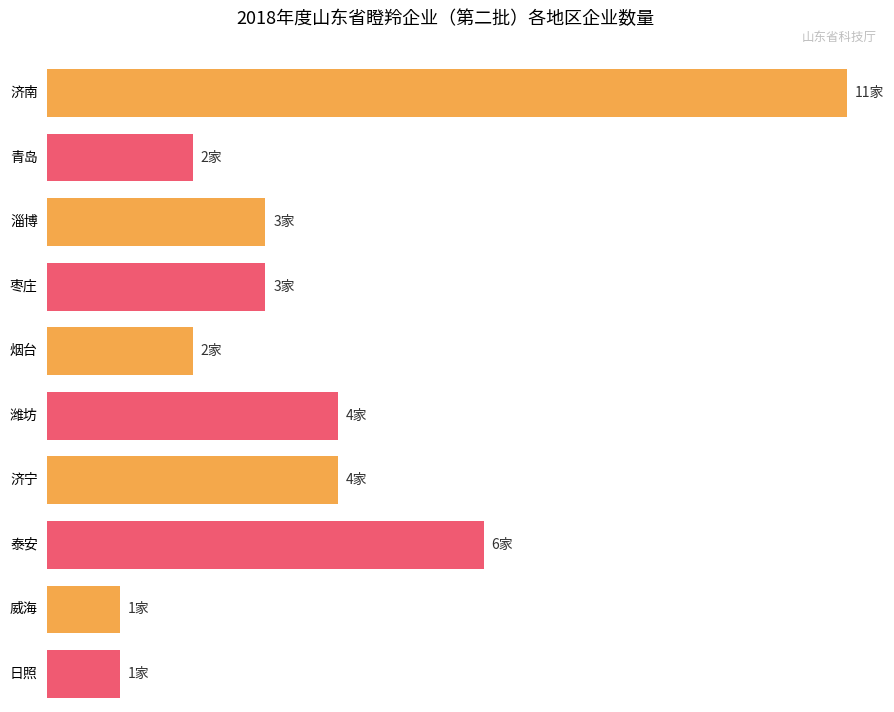

Reading left to right, what are all the values shown in this chart?

11	2	3	3	2	4	4	6	1	1